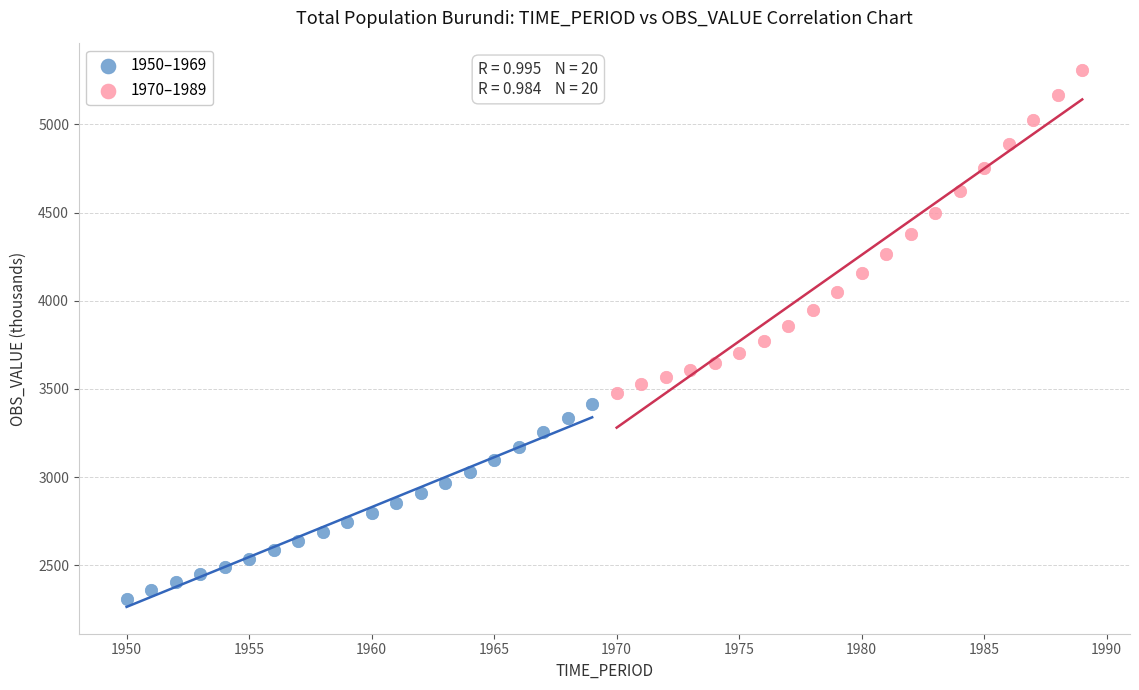

Which series has the widest spread of Y values?

1970–1989